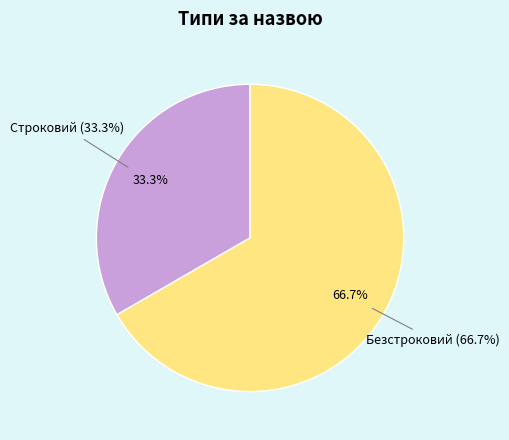

Which slice is the largest?

Безстроковий